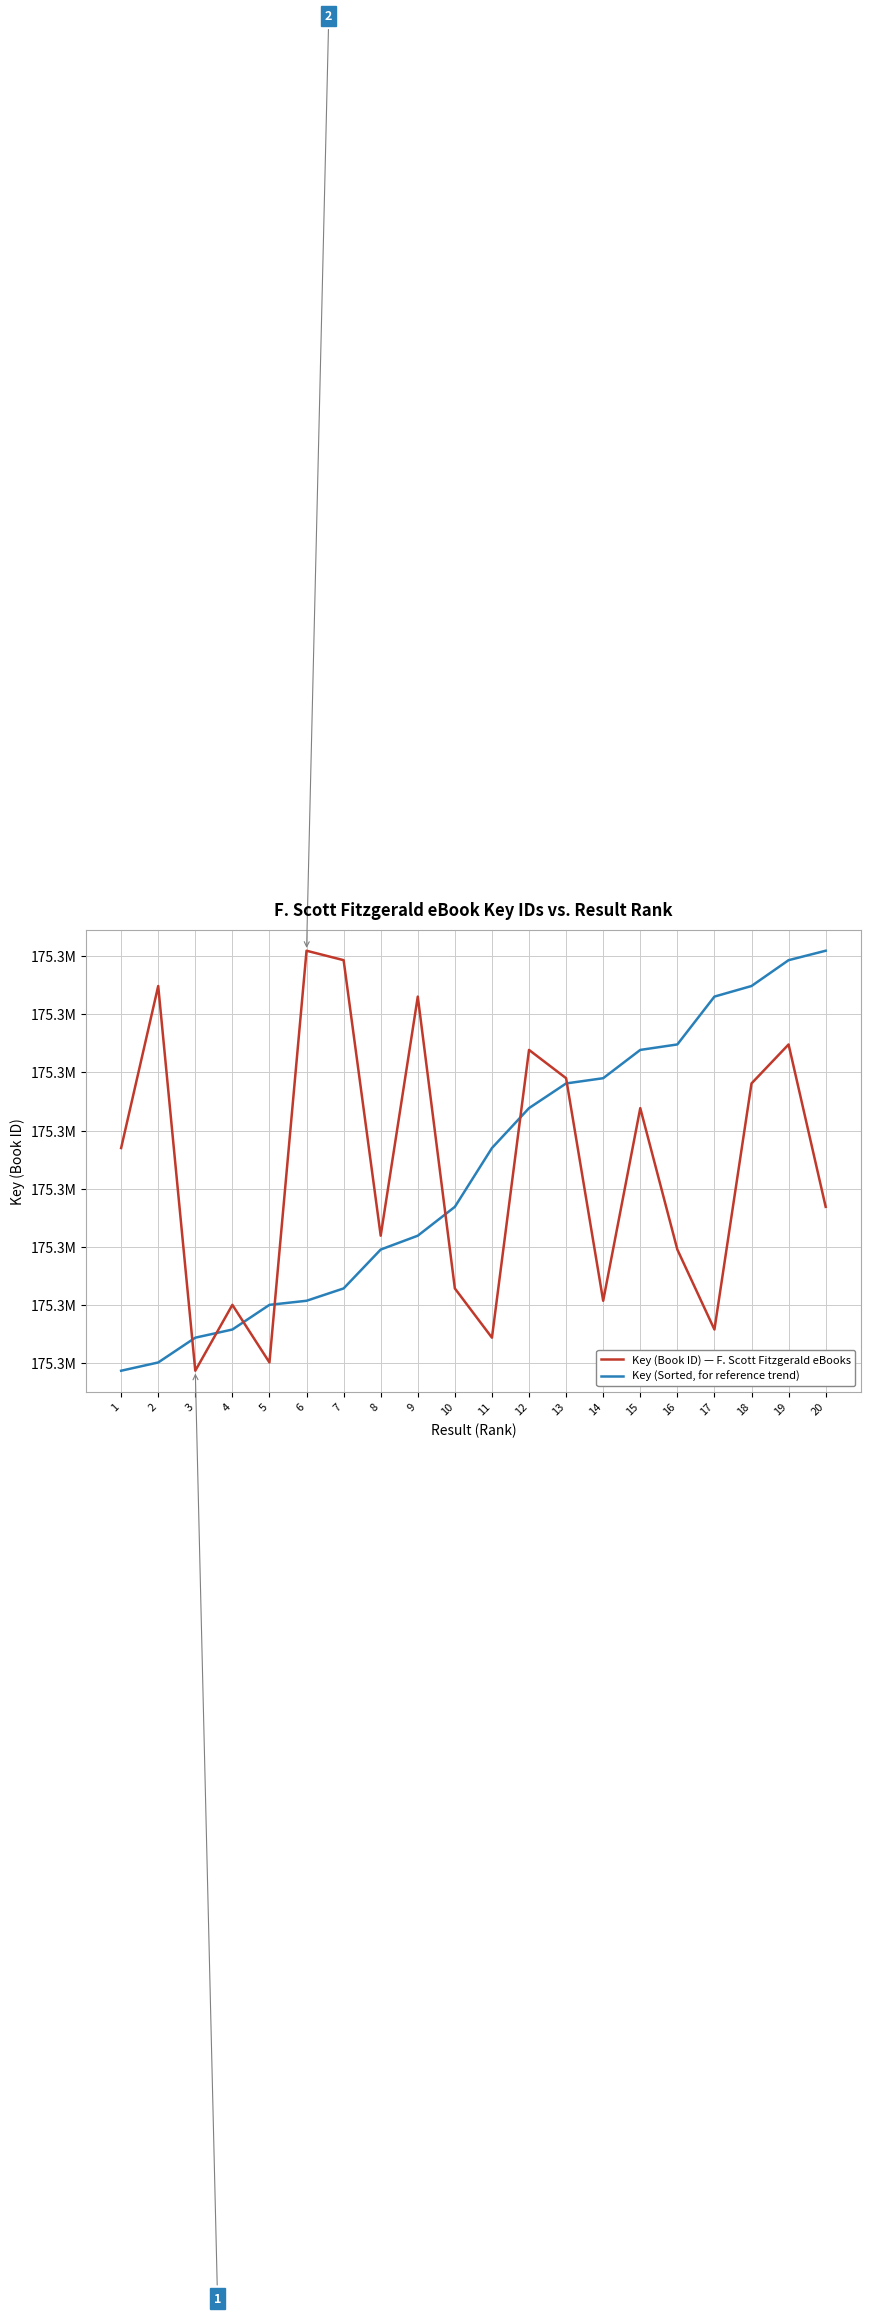

Is the value of Key (Book ID) — F. Scott Fitzgerald eBooks at 7 greater than the value of Key (Sorted, for reference trend) at 6?

Yes